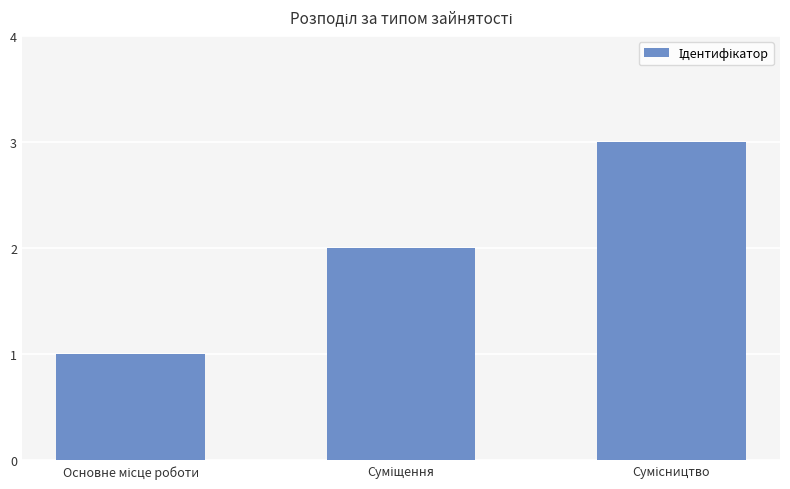

How many values are between 1 and 3?

3